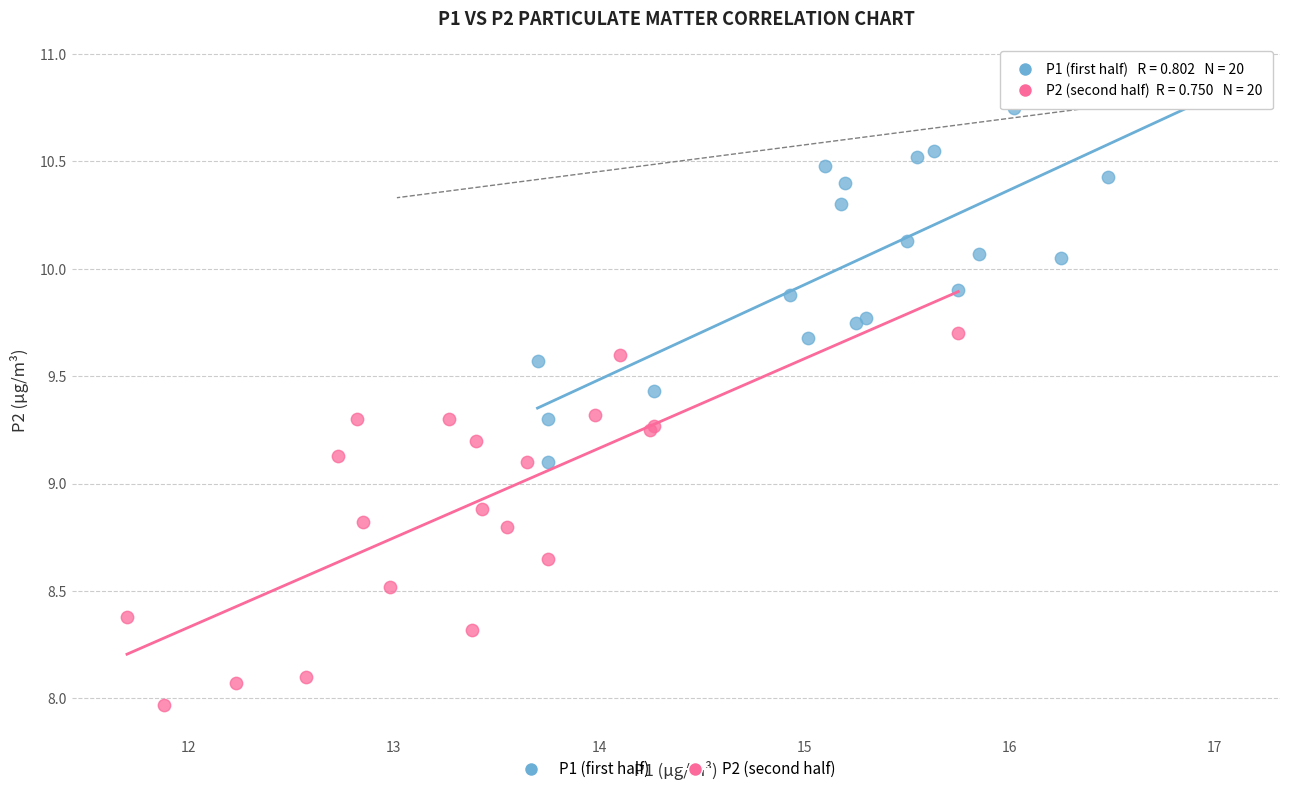

Which series has the largest Y range (max minus min)?

P1 (first half)